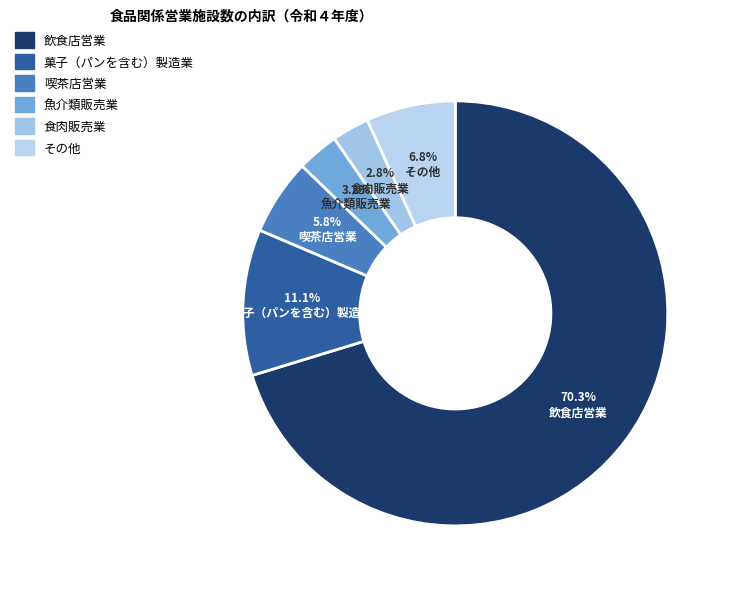

Is it true that 食肉販売業 is 3% of the pie?

True